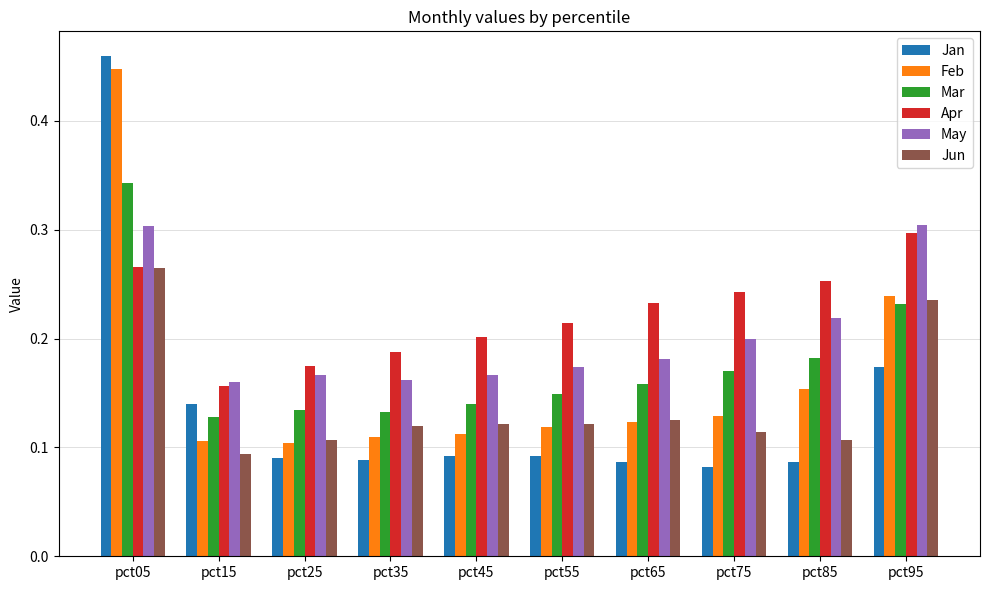

True or false: Jun has a value of 0.1 at pct05.

False